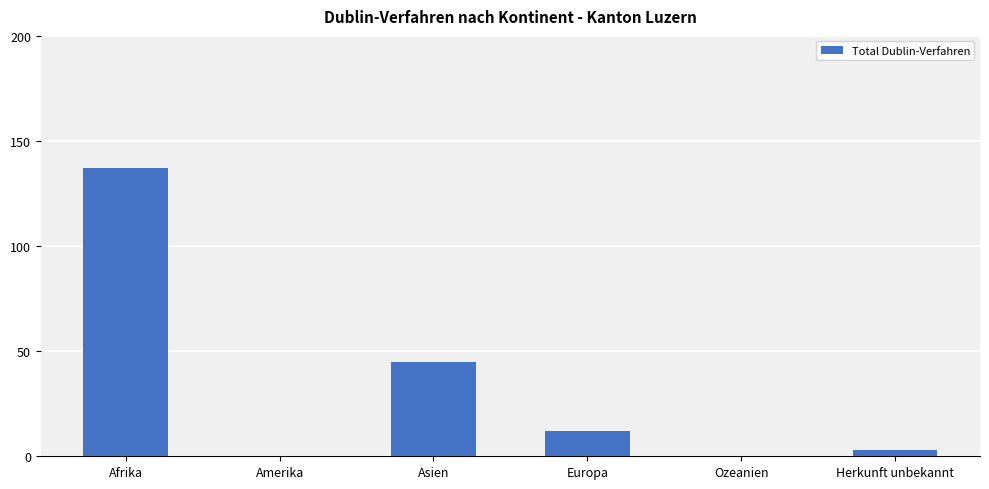

Which category has the highest value across all series?

Afrika